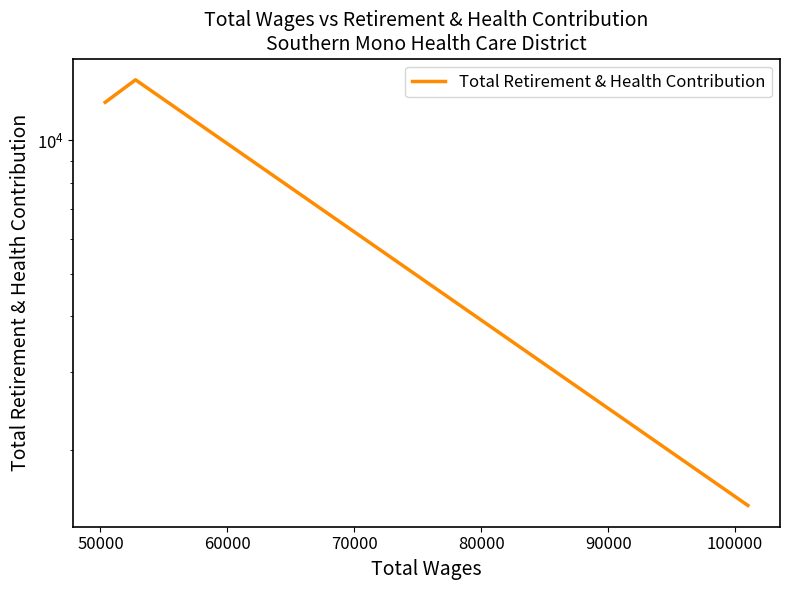

Reading left to right, list all the values displayed in this chart.

12187	13699	1497